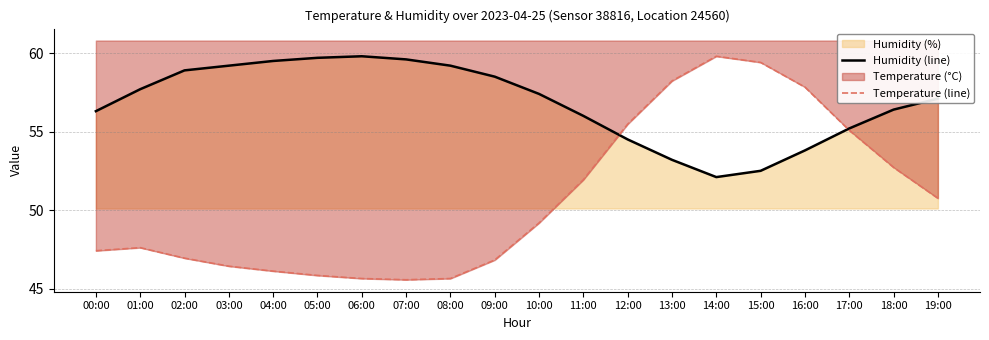

What is the difference between the maximum and minimum values in the Humidity (line) series?

7.7